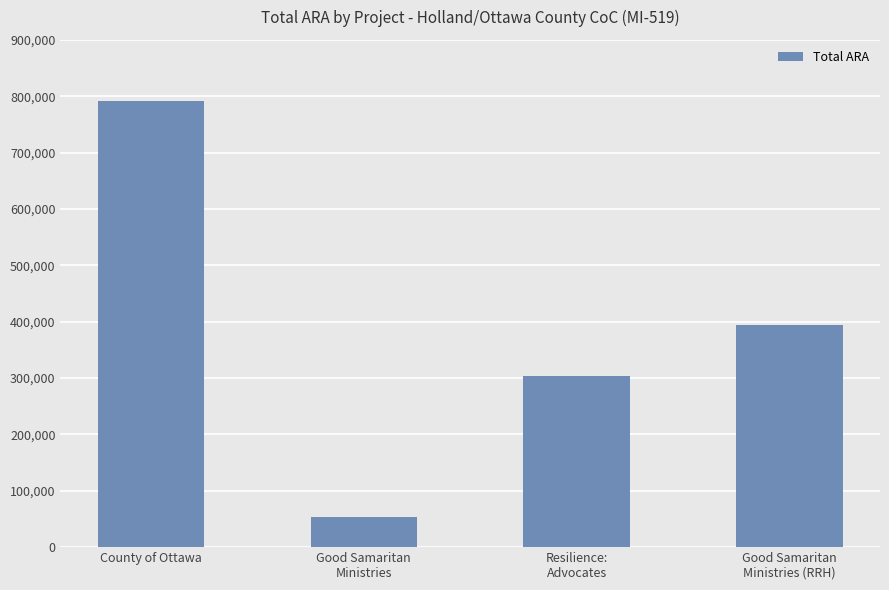

What is the average value?

385336